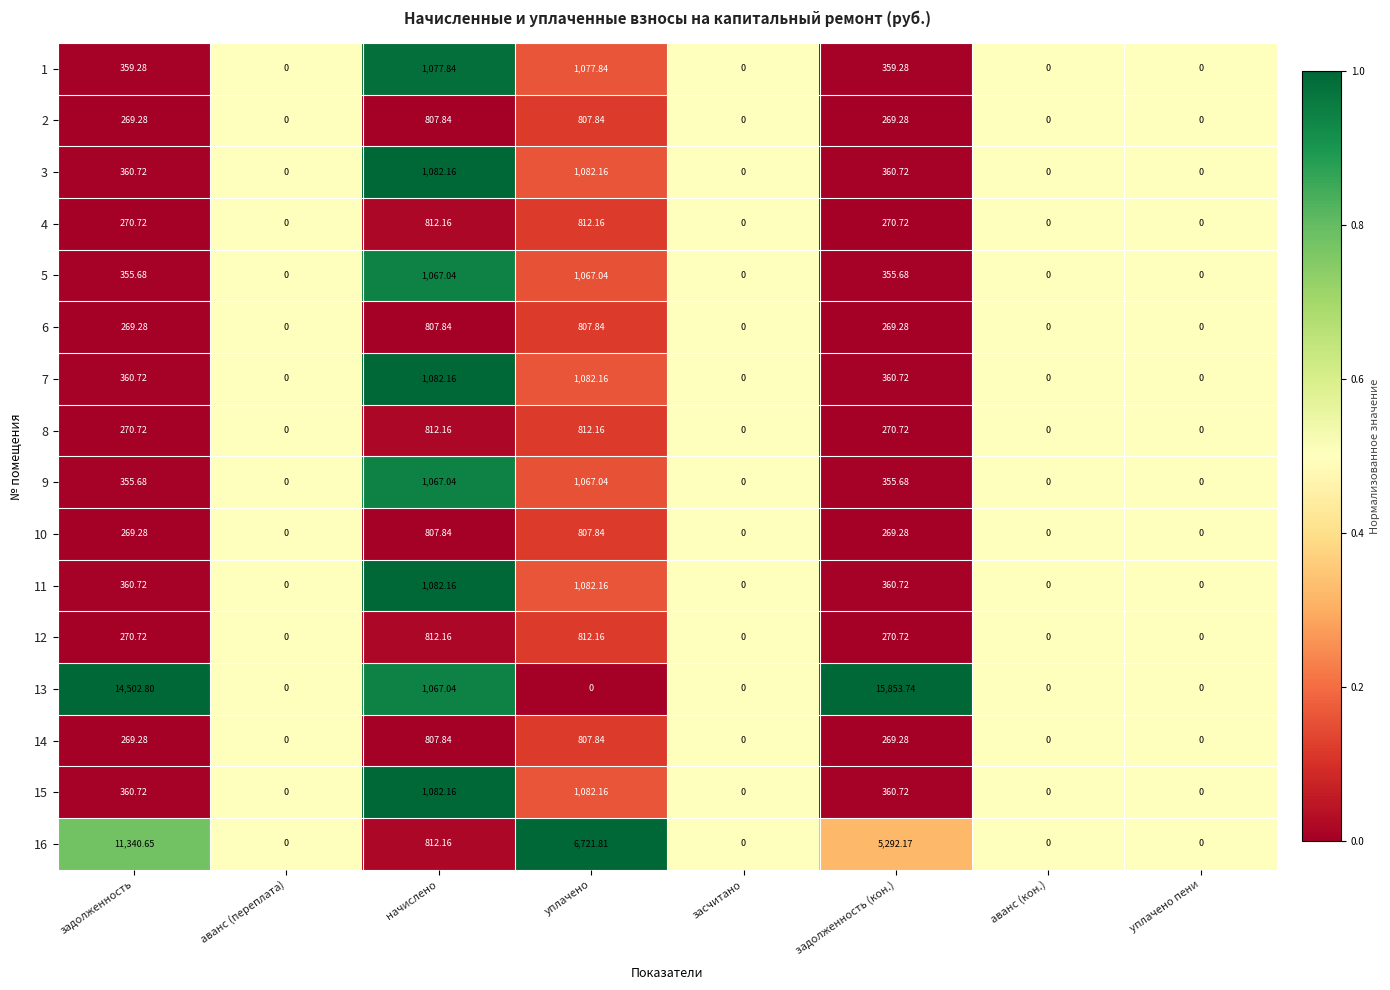

Which category has the highest value across all series?

задолженность (кон.)